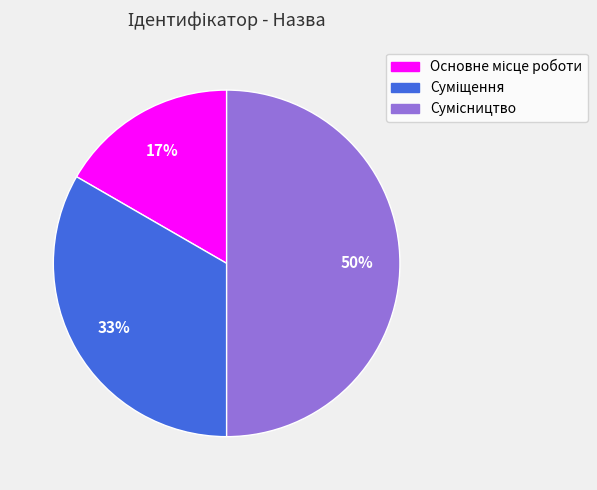

To the nearest percent, what is the average slice percentage?

33%